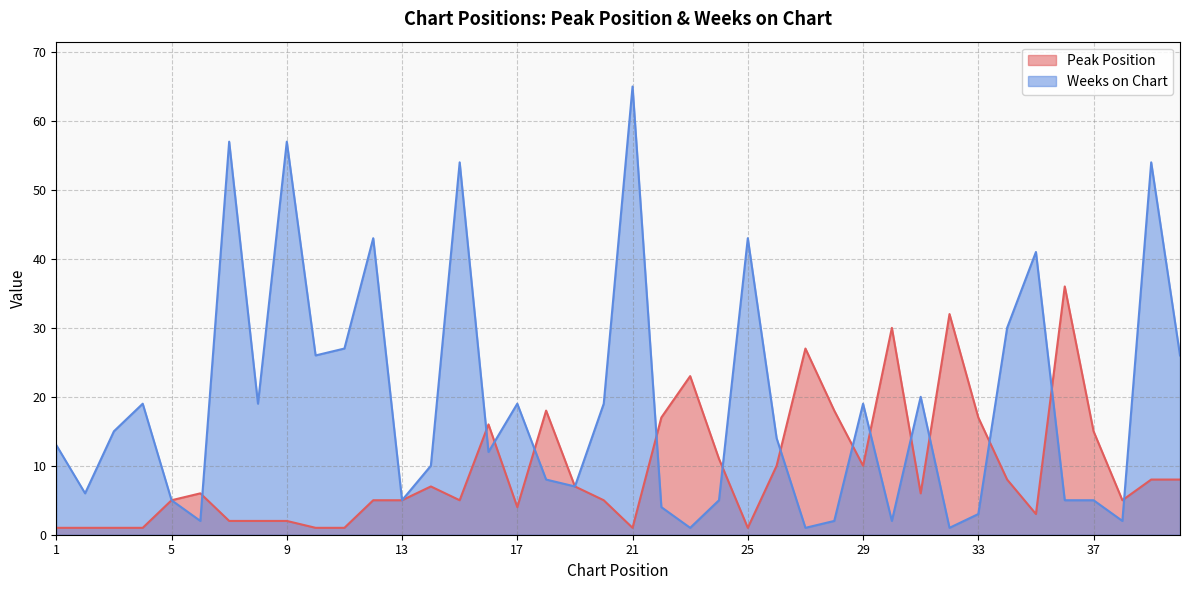

Does the chart have visible grid lines?

Yes